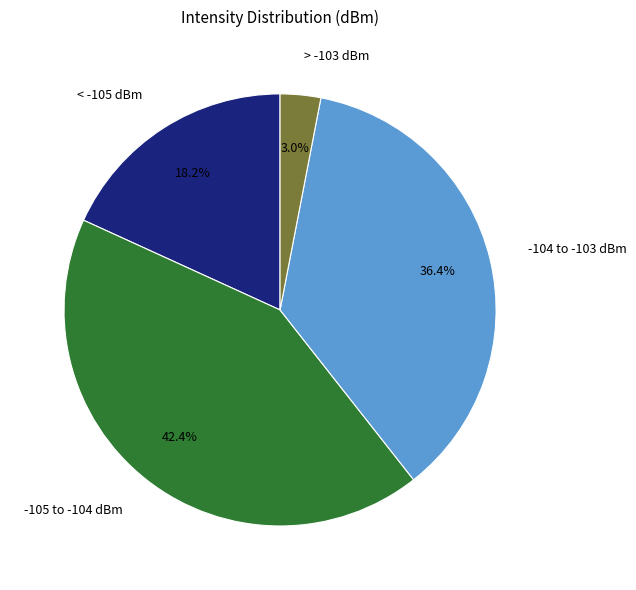

Does any single category account for the majority?

No